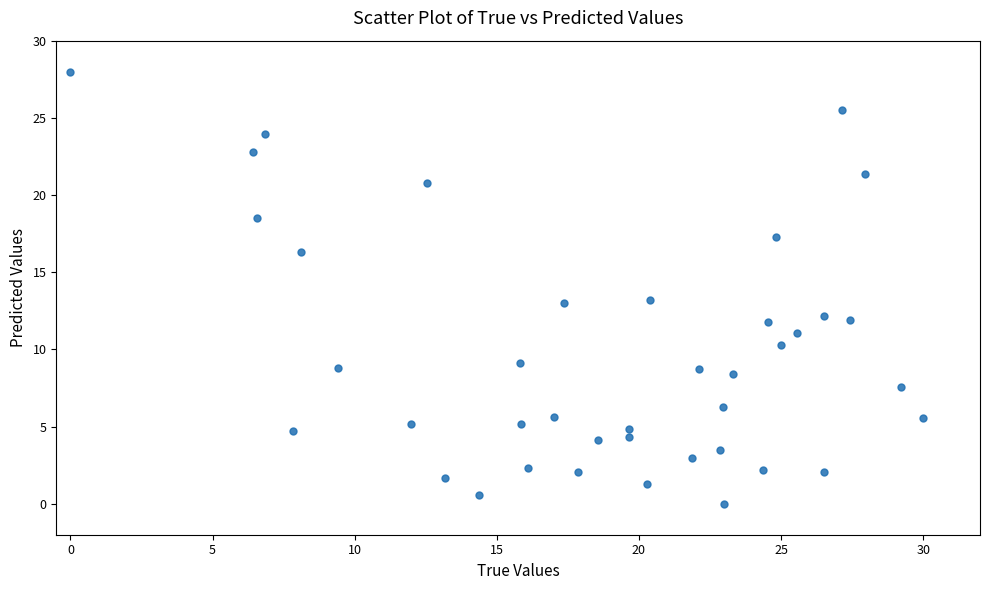

What is the range of X values (max minus min)?

30.0